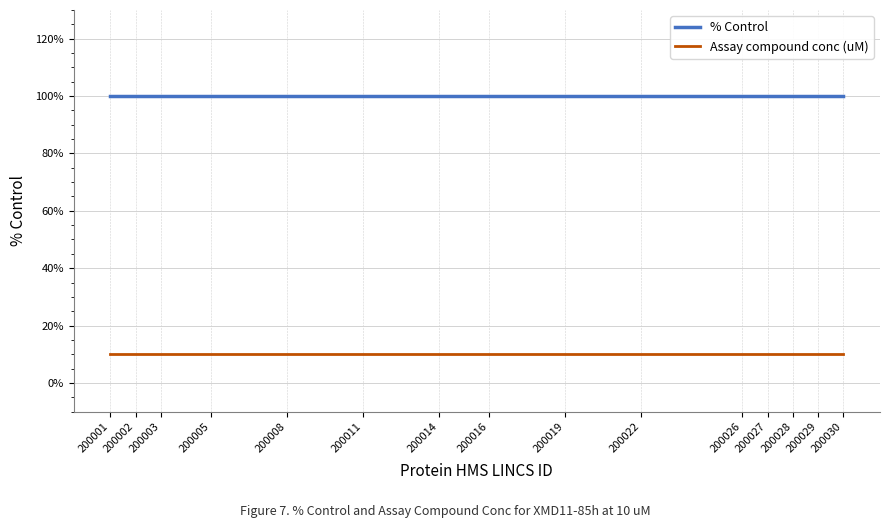

How many categories are shown in the chart?

15